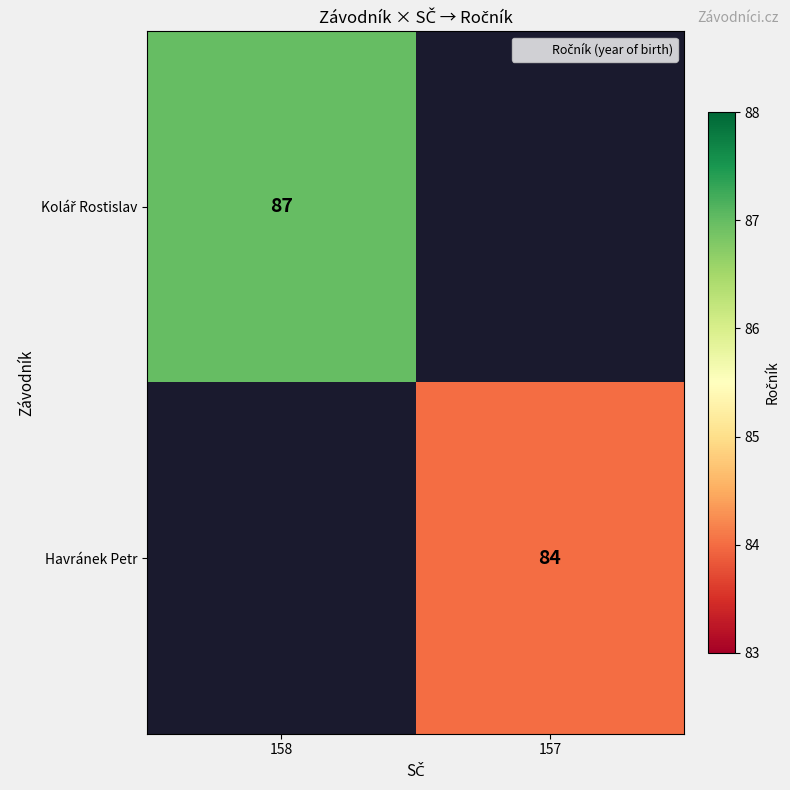

True or false: Havránek Petr has a value of 84 at 157.

True